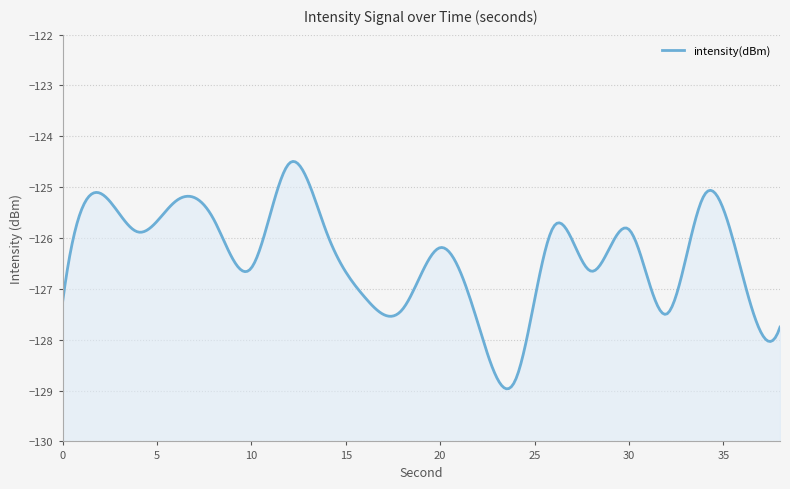

Rank the categories by value from lowest to highest.

24, 38, 22, 32, 18, 0, 16, 36, 28, 10, 20, 14, 4, 30, 26, 8, 6, 34, 2, 12